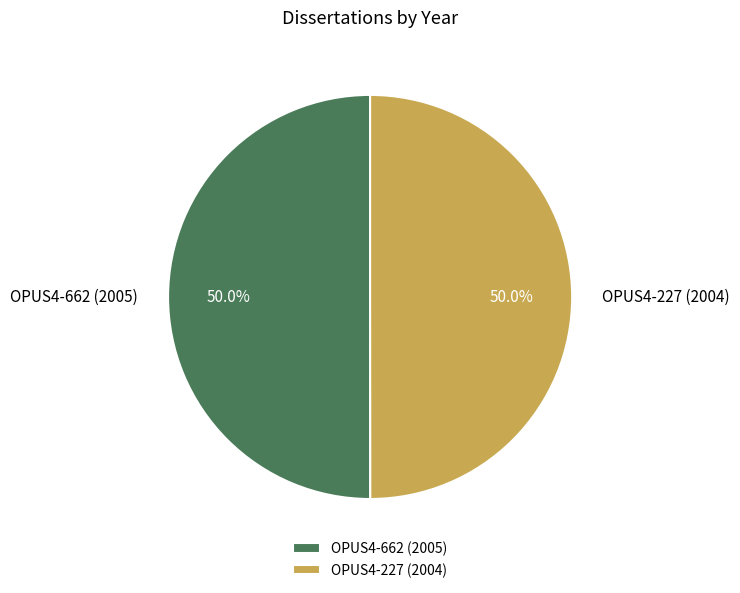

What portion of the pie excludes OPUS4-662 (2005)?

50.0%